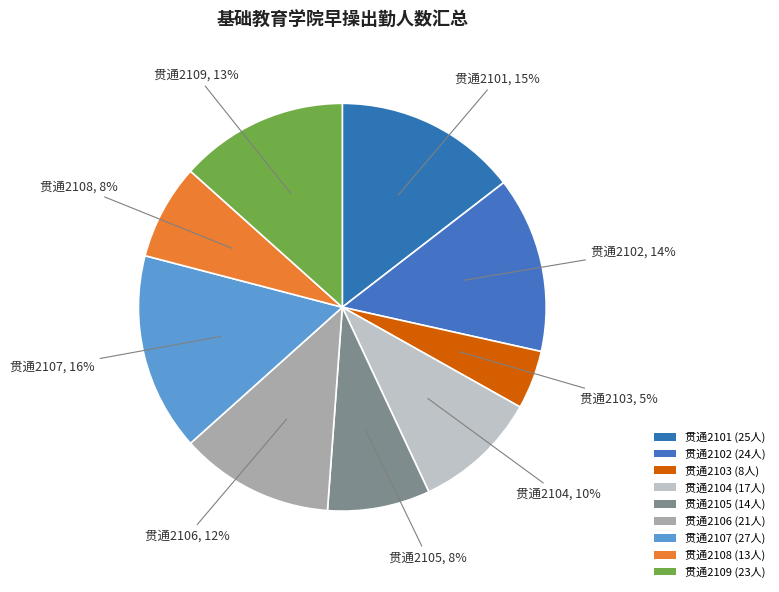

What is the change in value from 贯通2107 to 贯通2108?

-14